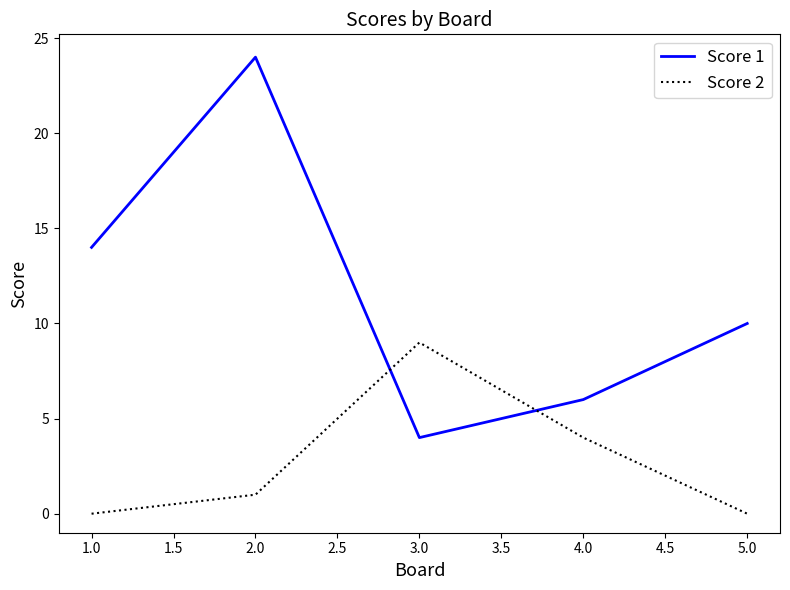

At which label does Score 1 reach its minimum?

3.0